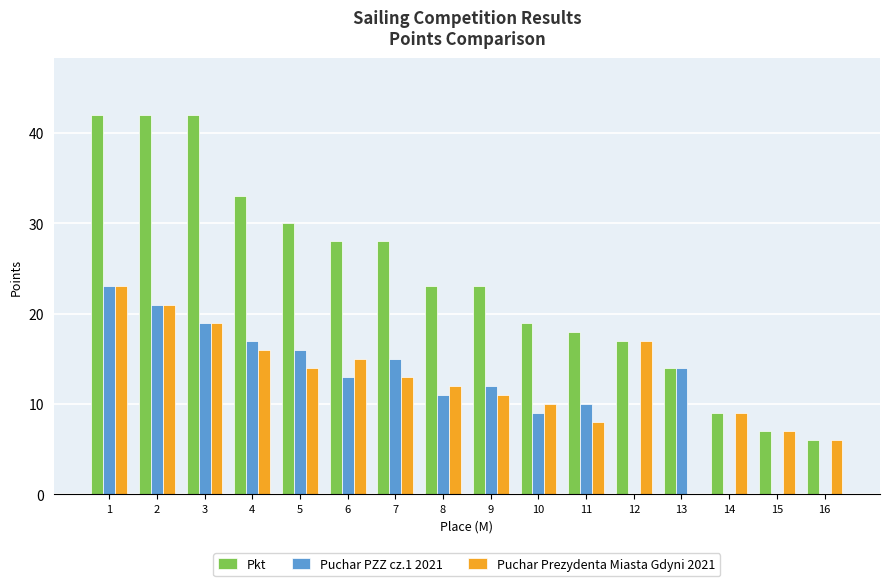

Is it true that Puchar Prezydenta Miasta Gdyni 2021 equals 4 at 11?

False